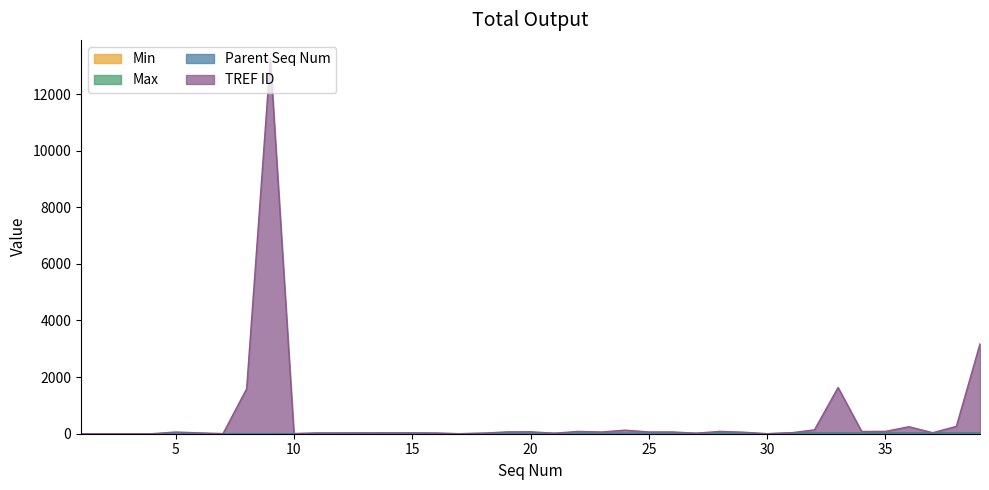

What is the maximum value shown in the chart?

13249